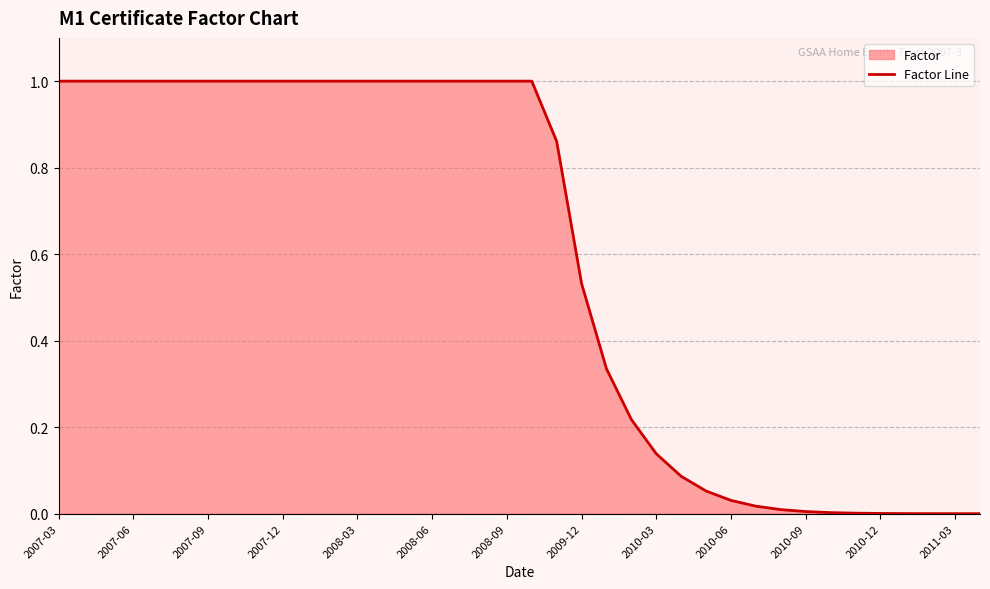

Is it true that the value at 2010-09 is 1.8?

False